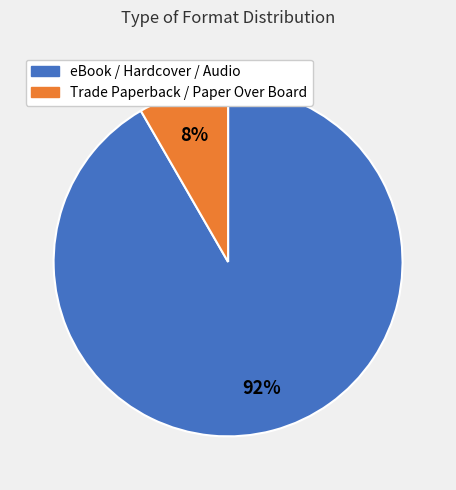

Does any single category account for the majority?

Yes